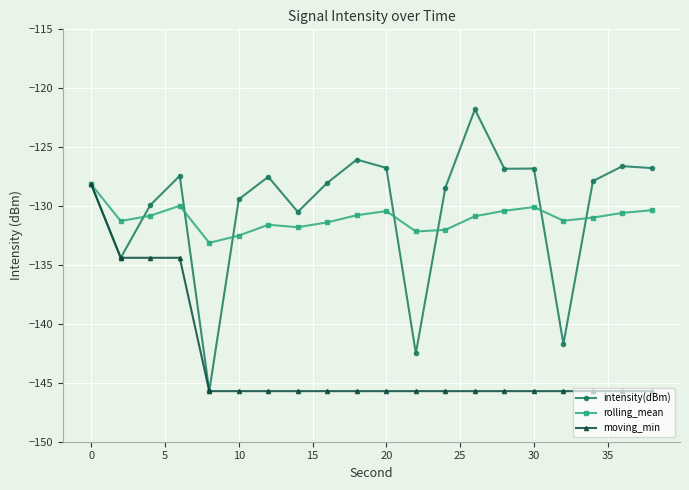

What is the difference between the maximum and minimum values in the intensity(dBm) series?

23.9